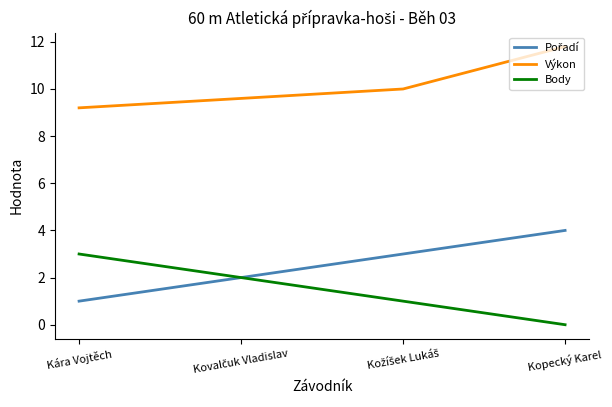

At which category is the sum across all series the highest?

Kopecký Karel